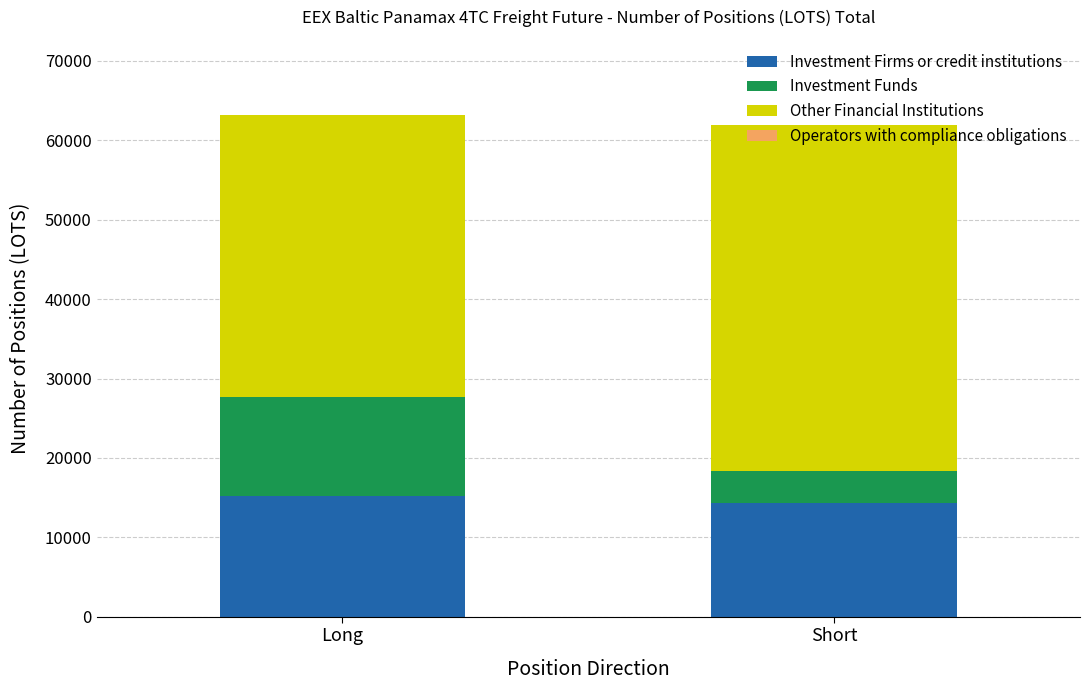

What is the highest value of the Investment Firms or credit institutions series?

15163.9